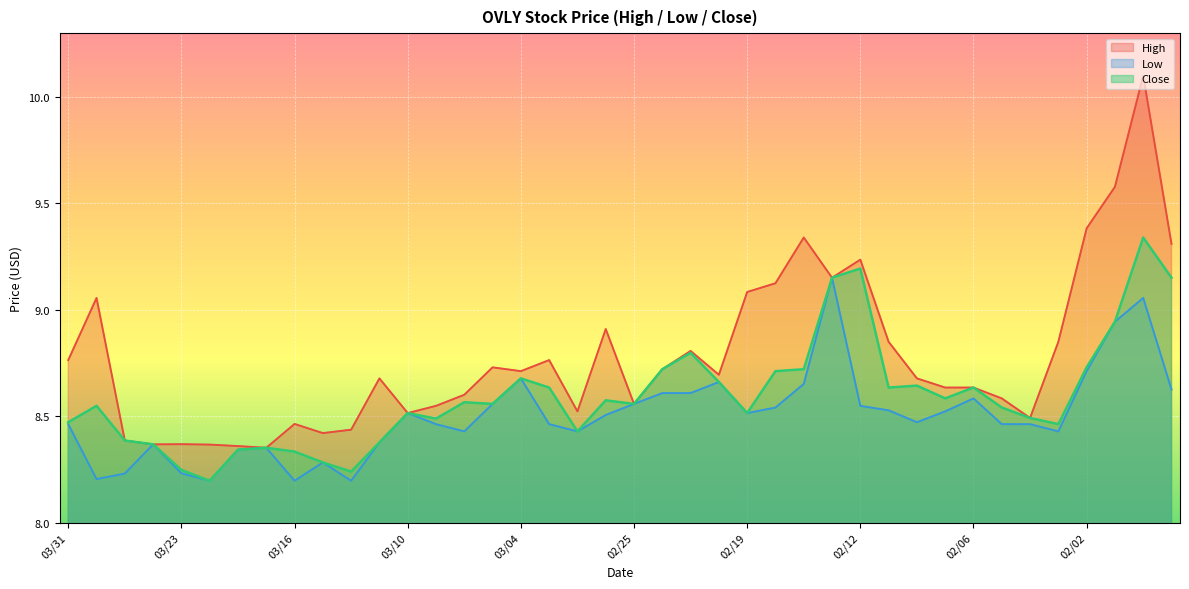

Which series has the widest spread of values?

High